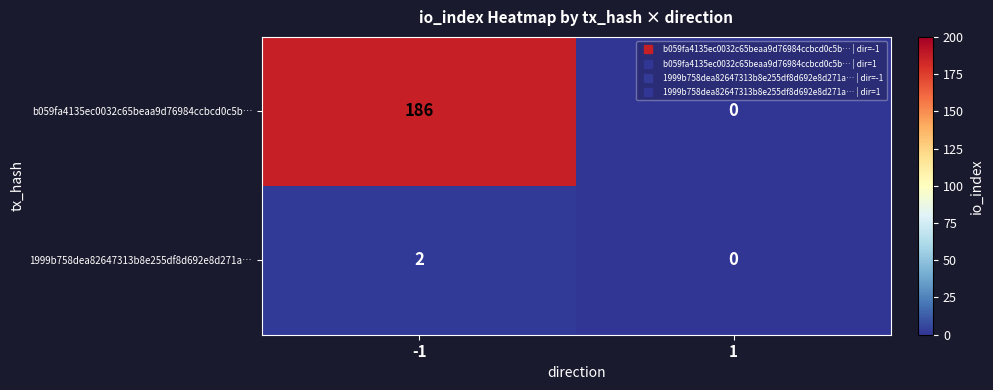

What is the greatest value displayed?

186